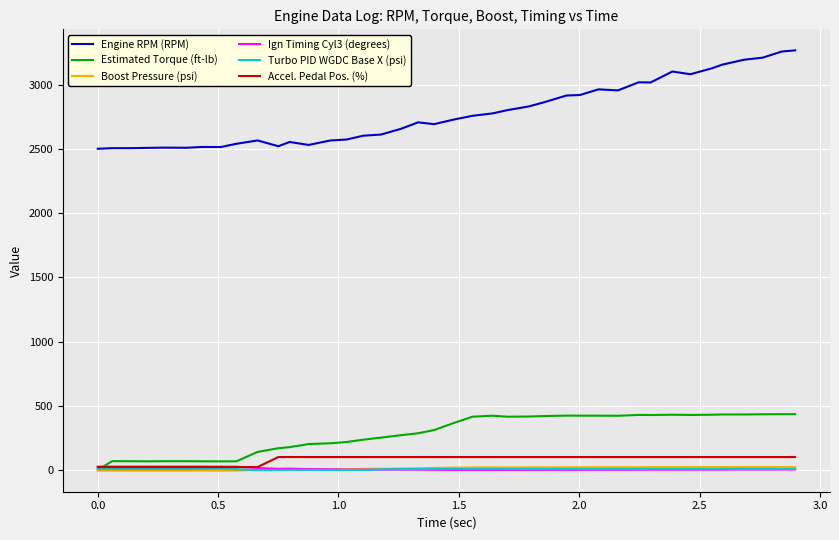

Which series has the largest total across all categories?

Engine RPM (RPM)